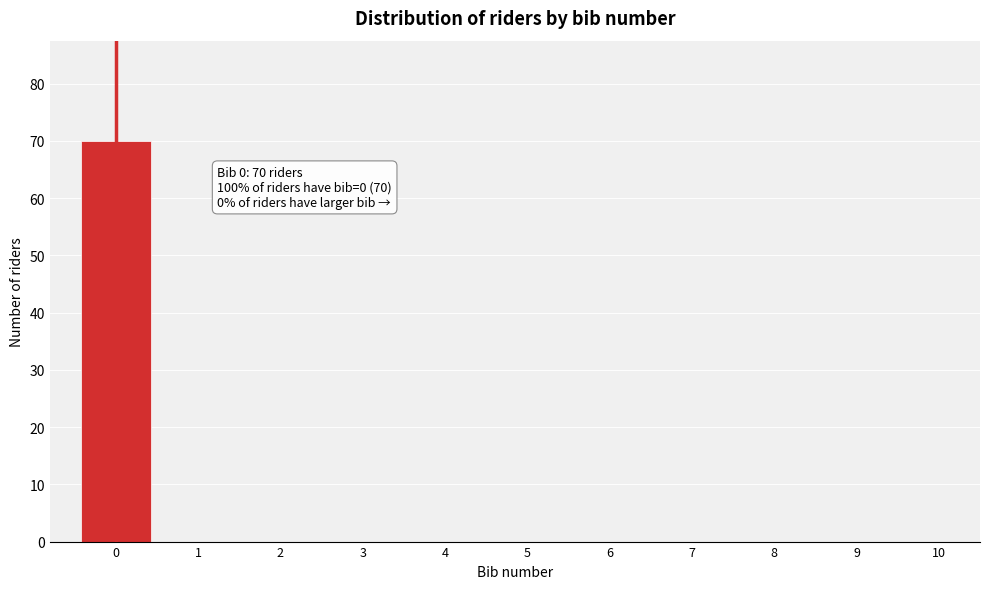

Reading right to left, what are all the values shown in this chart?

10=0	9=0	8=0	7=0	6=0	5=0	4=0	3=0	2=0	1=0	0=70